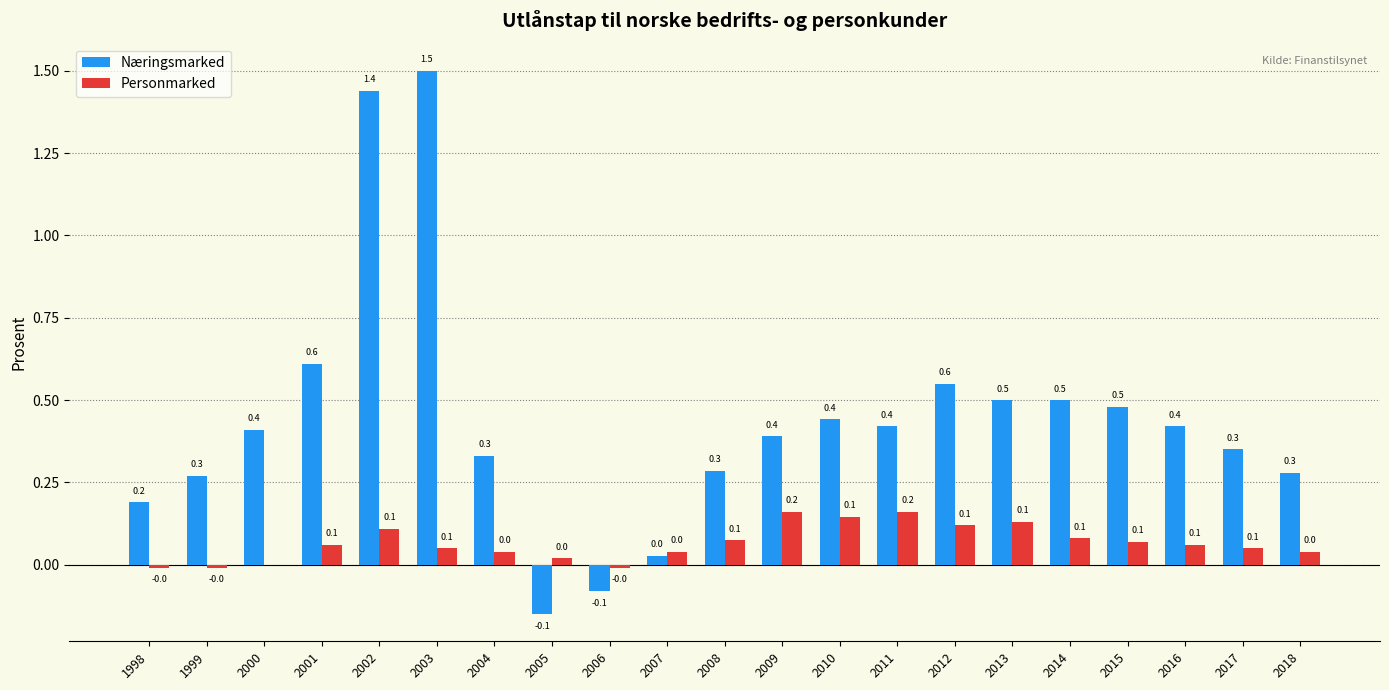

How many groups of bars are there?

21